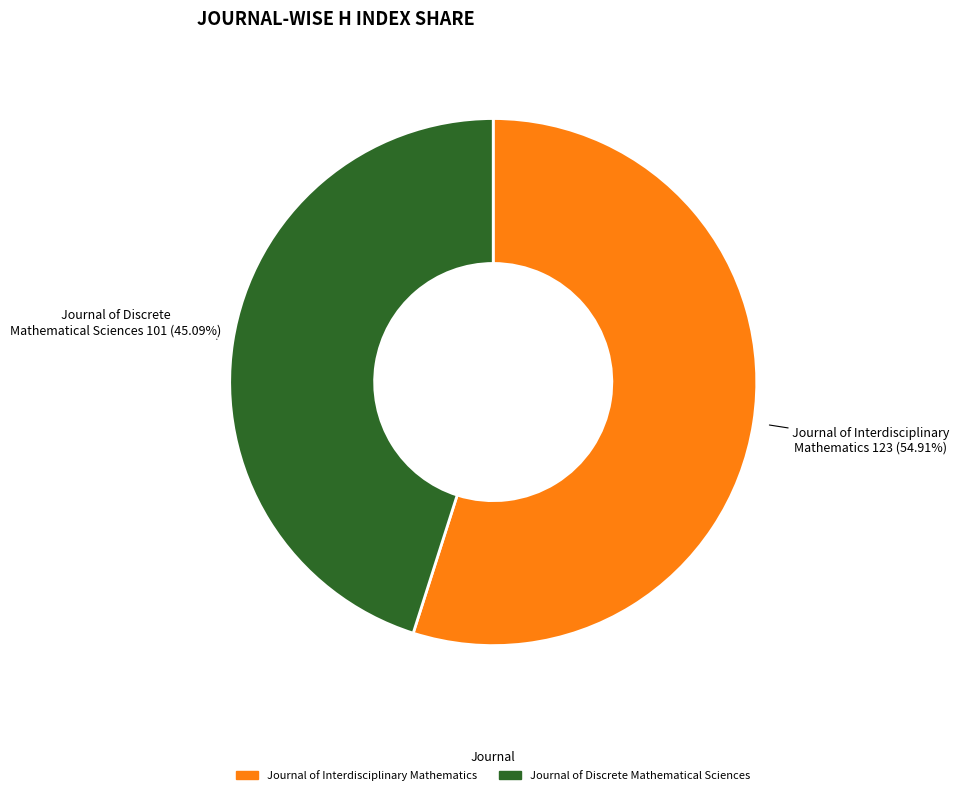

To the nearest percent, what is the combined percentage of Journal of Interdisciplinary Mathematics and Journal of Discrete Mathematical Sciences?

100%